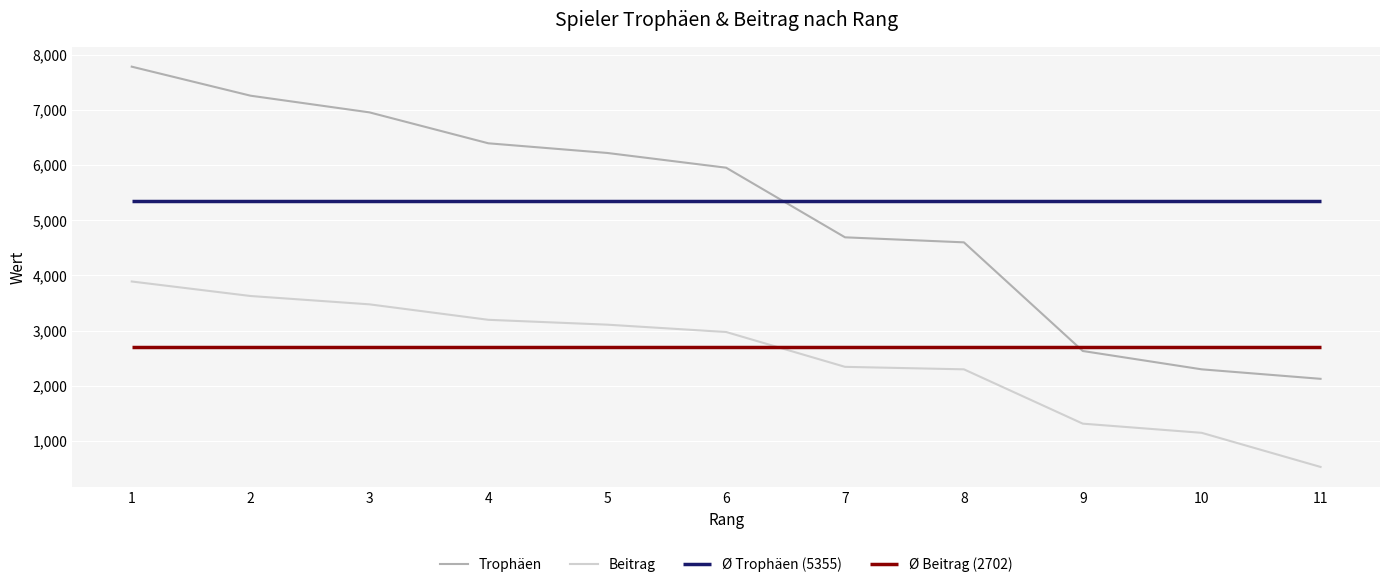

Reading left to right, list all the values displayed in this chart.

Trophäen: 7782	7256	6954	6394	6219	5952	4691	4600	2632	2300	2128
Beitrag: 3891	3628	3477	3197	3109	2976	2345	2300	1316	1150	532